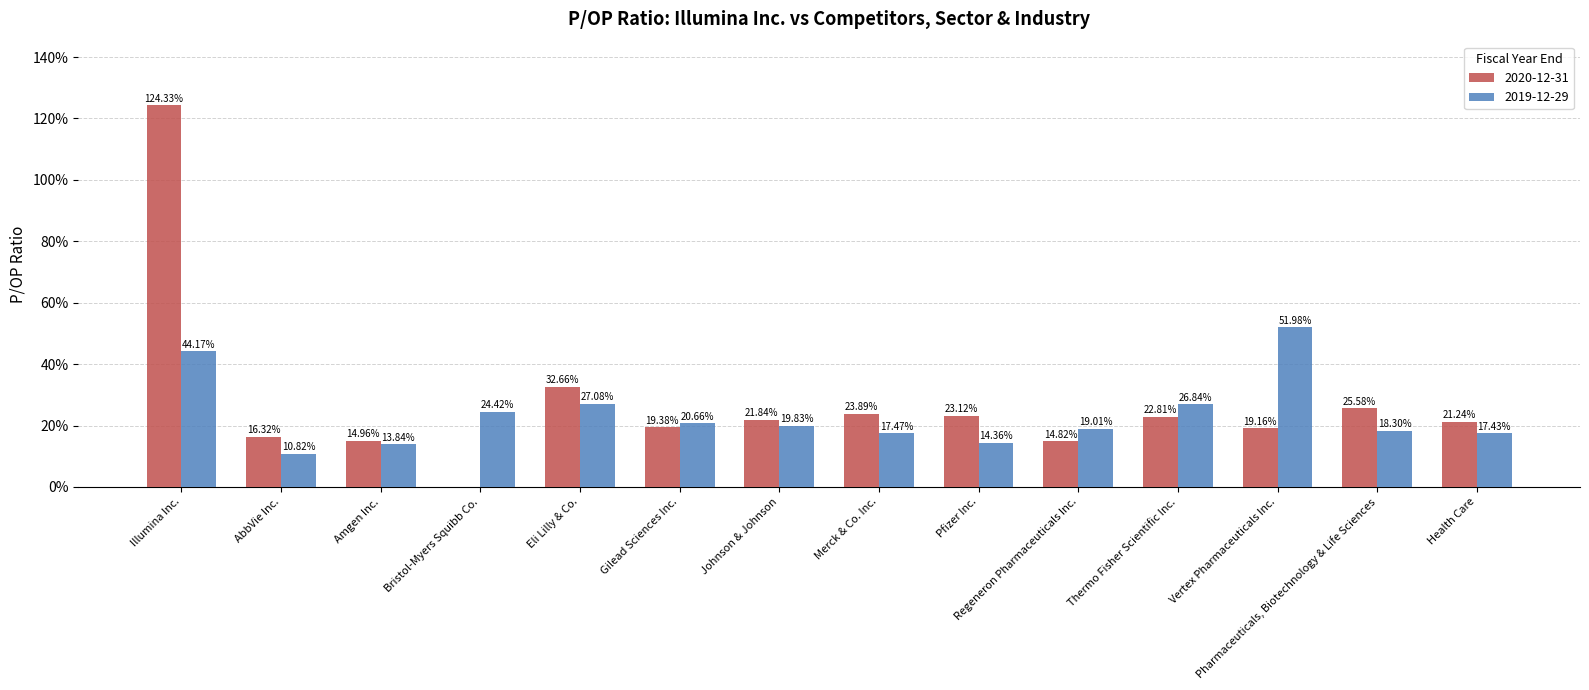

Reading left to right, transcribe all the data shown in this chart.

2020-12-31: Illumina Inc.=124.3	AbbVie Inc.=16.3	Amgen Inc.=15.0	Bristol-Myers Squibb Co.=0.0	Eli Lilly & Co.=32.7	Gilead Sciences Inc.=19.4	Johnson & Johnson=21.8	Merck & Co. Inc.=23.9	Pfizer Inc.=23.1	Regeneron Pharmaceuticals Inc.=14.8	Thermo Fisher Scientific Inc.=22.8	Vertex Pharmaceuticals Inc.=19.2	Pharmaceuticals, Biotechnology & Life Sciences=25.6	Health Care=21.2
2019-12-29: Illumina Inc.=44.2	AbbVie Inc.=10.8	Amgen Inc.=13.8	Bristol-Myers Squibb Co.=24.4	Eli Lilly & Co.=27.1	Gilead Sciences Inc.=20.7	Johnson & Johnson=19.8	Merck & Co. Inc.=17.5	Pfizer Inc.=14.4	Regeneron Pharmaceuticals Inc.=19.0	Thermo Fisher Scientific Inc.=26.8	Vertex Pharmaceuticals Inc.=52.0	Pharmaceuticals, Biotechnology & Life Sciences=18.3	Health Care=17.4